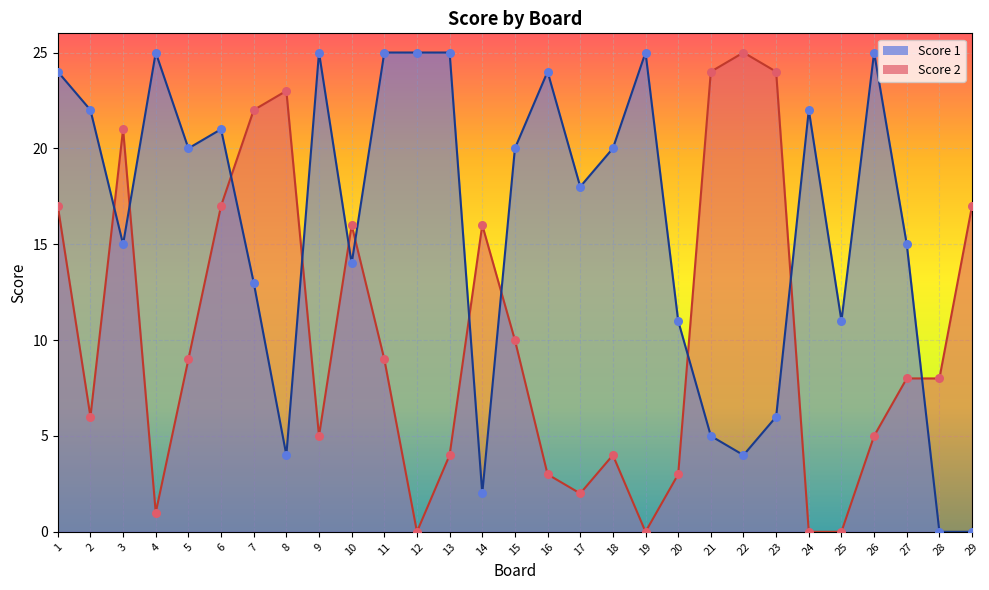

At how many categories does at least one series exceed 10?

28